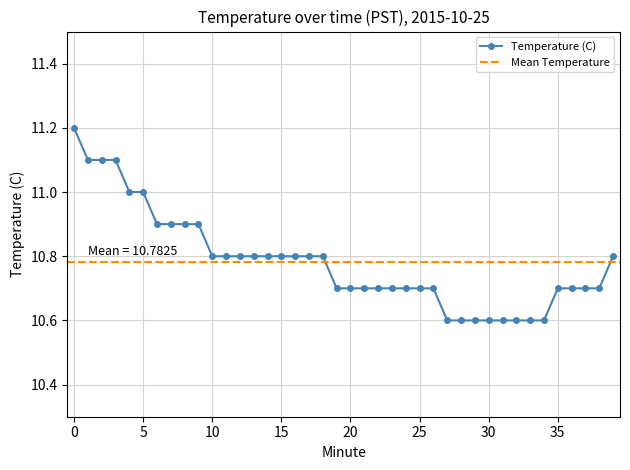

What is the value of the 18th point from the left?

10.8